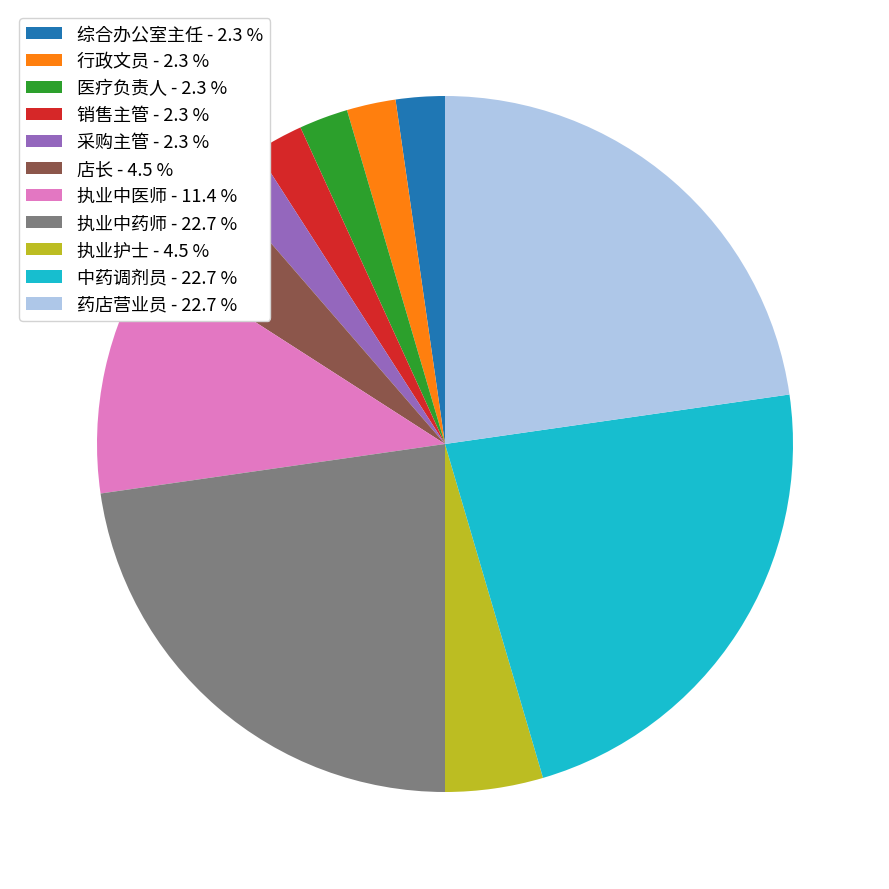

What is the ratio of the value at 药店营业员 - 22.7 % to the value at 销售主管 - 2.3 %?

10.0